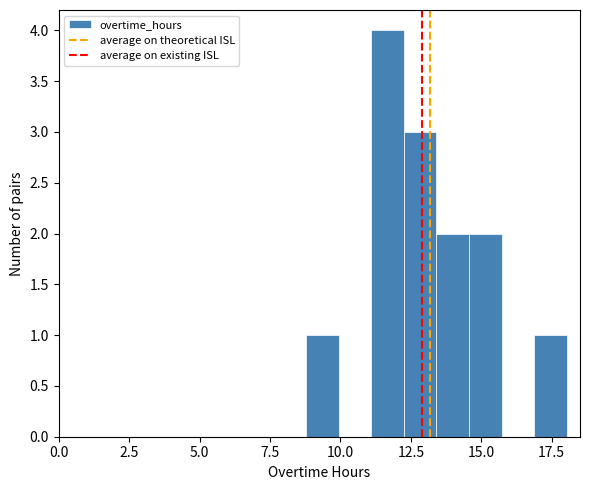

Read against the x-axis, roughly where is the centre of the tallest bar?

11.5